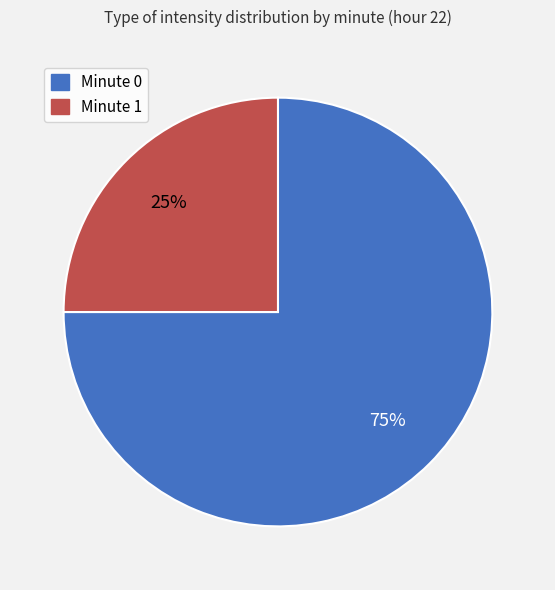

To the nearest percent, what percentage of the pie is Minute 1?

25%